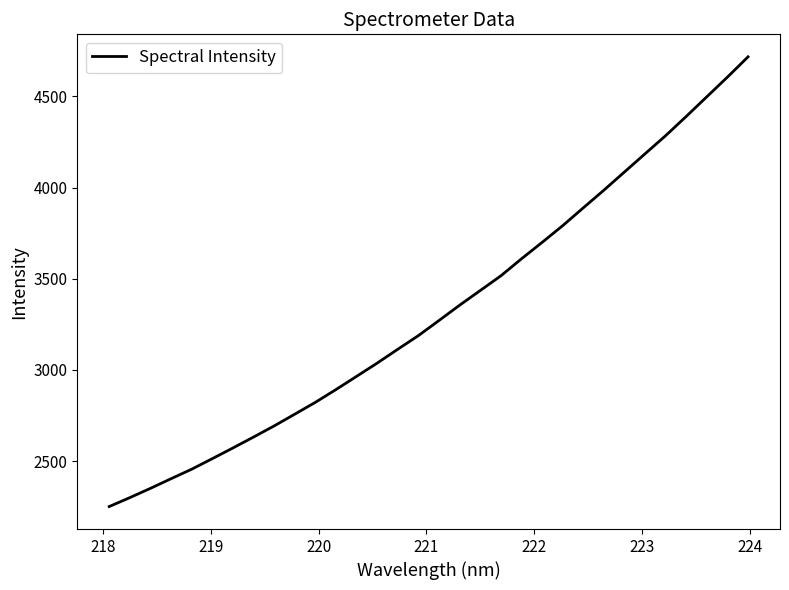

What is the difference between the maximum and minimum values?

2465.8